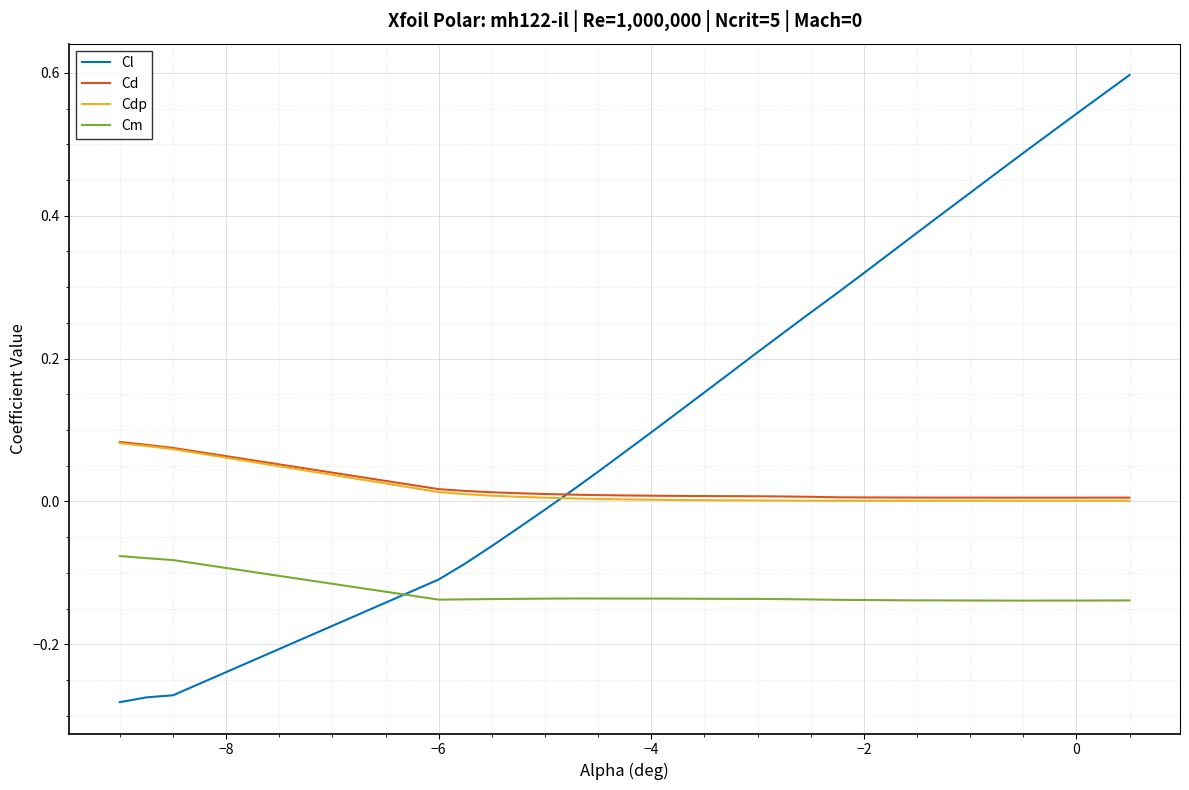

Does the chart have visible grid lines?

Yes